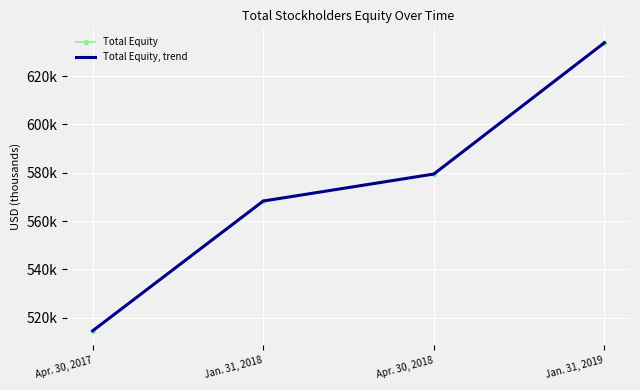

What is the label of the 1st point from the right?

Jan. 31, 2019